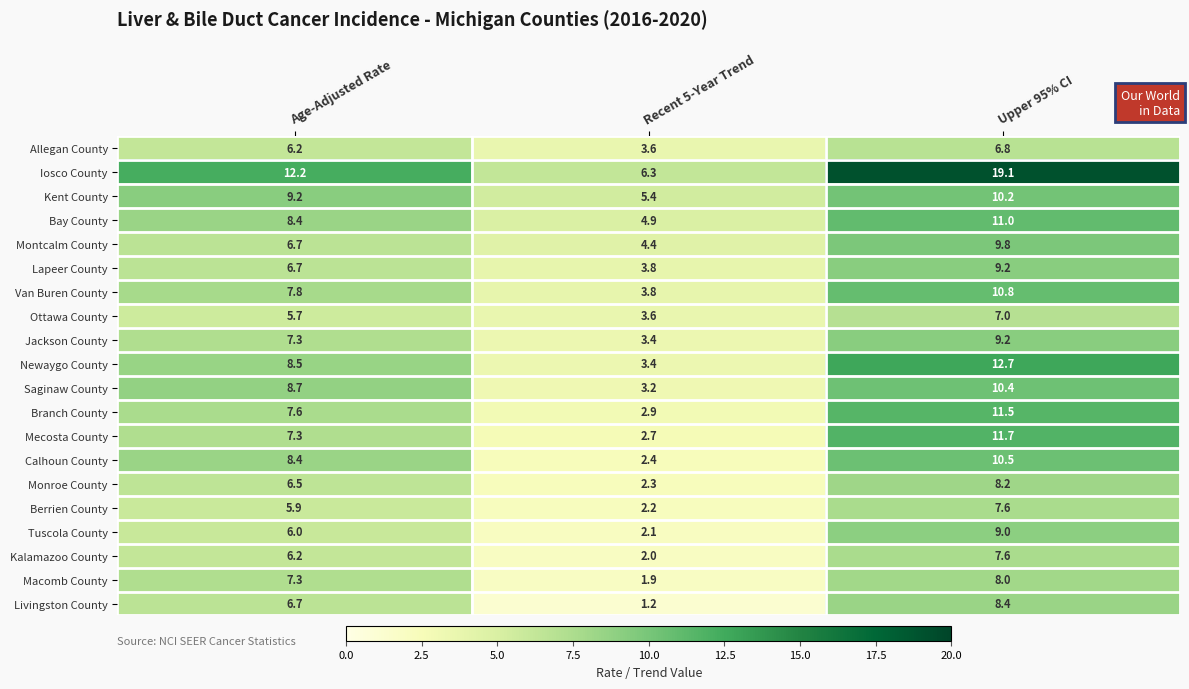

Count the number of categories in the chart.

3